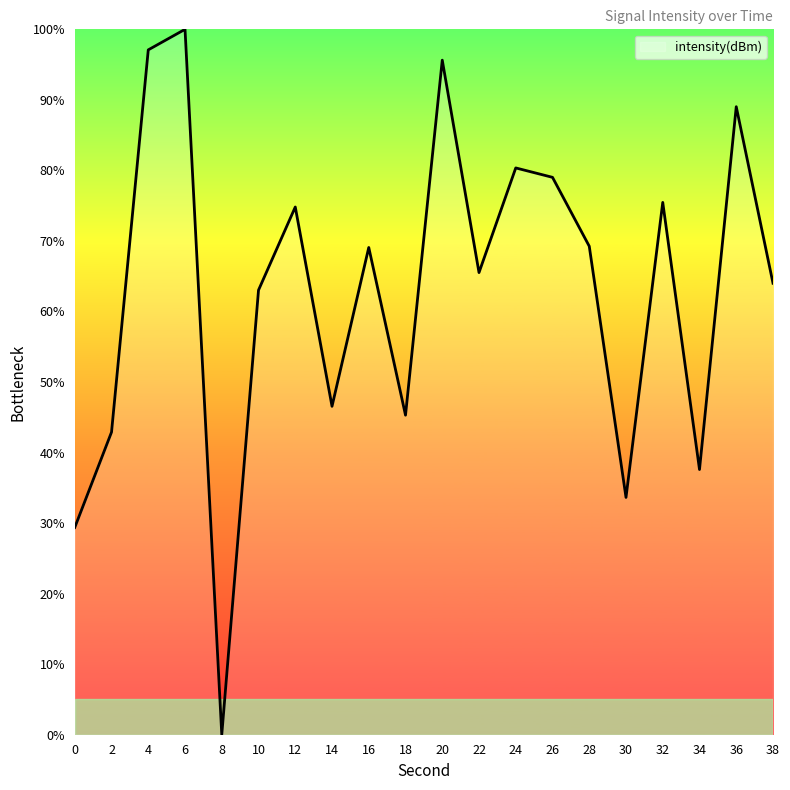

What is the difference between the second highest and minimum values?

97.1